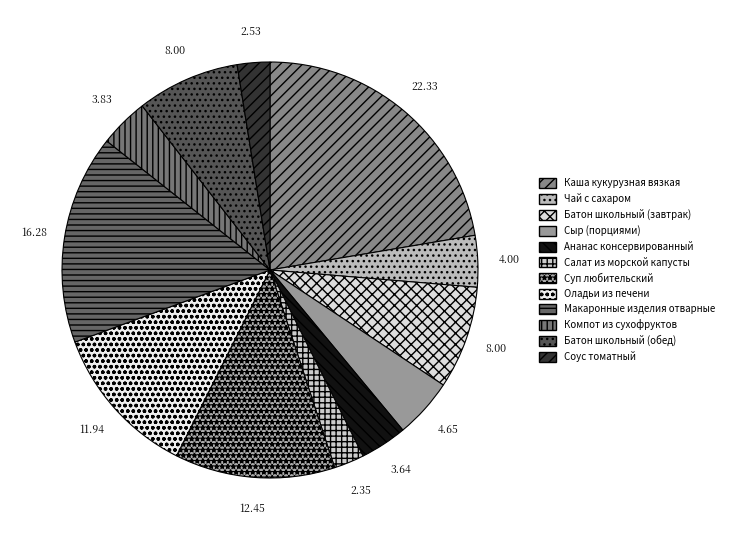

True or false: Батон школьный (обед) accounts for 8% of the total.

True